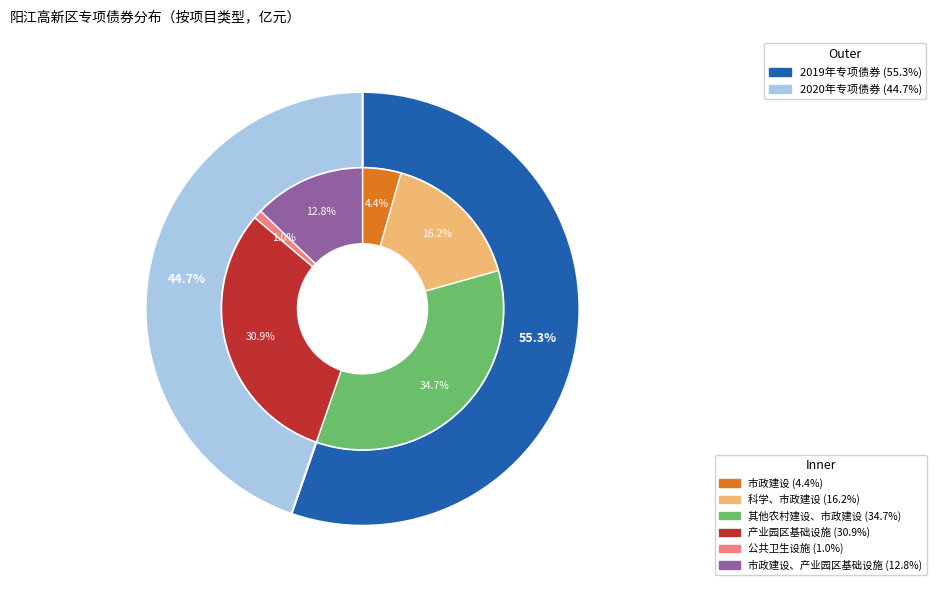

What is the total percentage of 其他农村建设、市政建设 and 产业园区基础设施?

65.5%